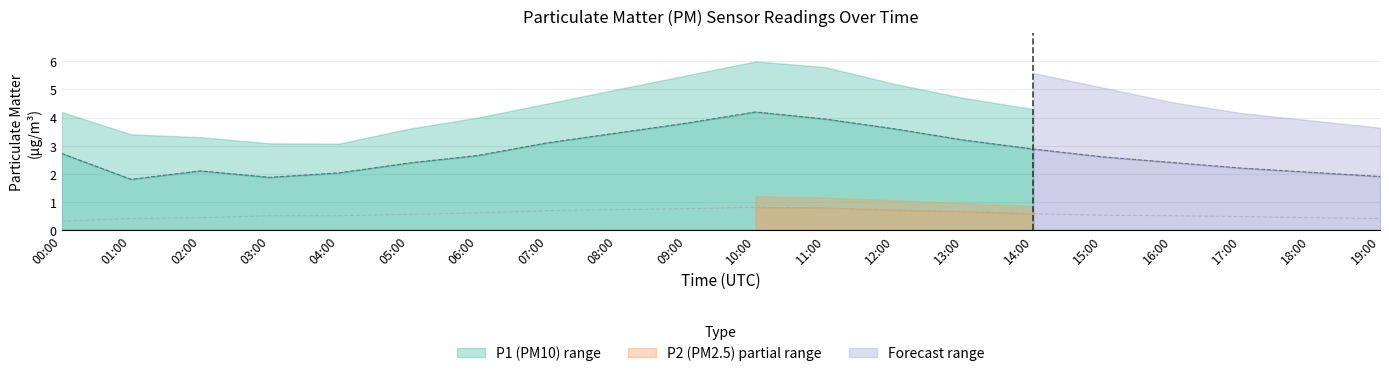

How many lines are shown in the chart?

2